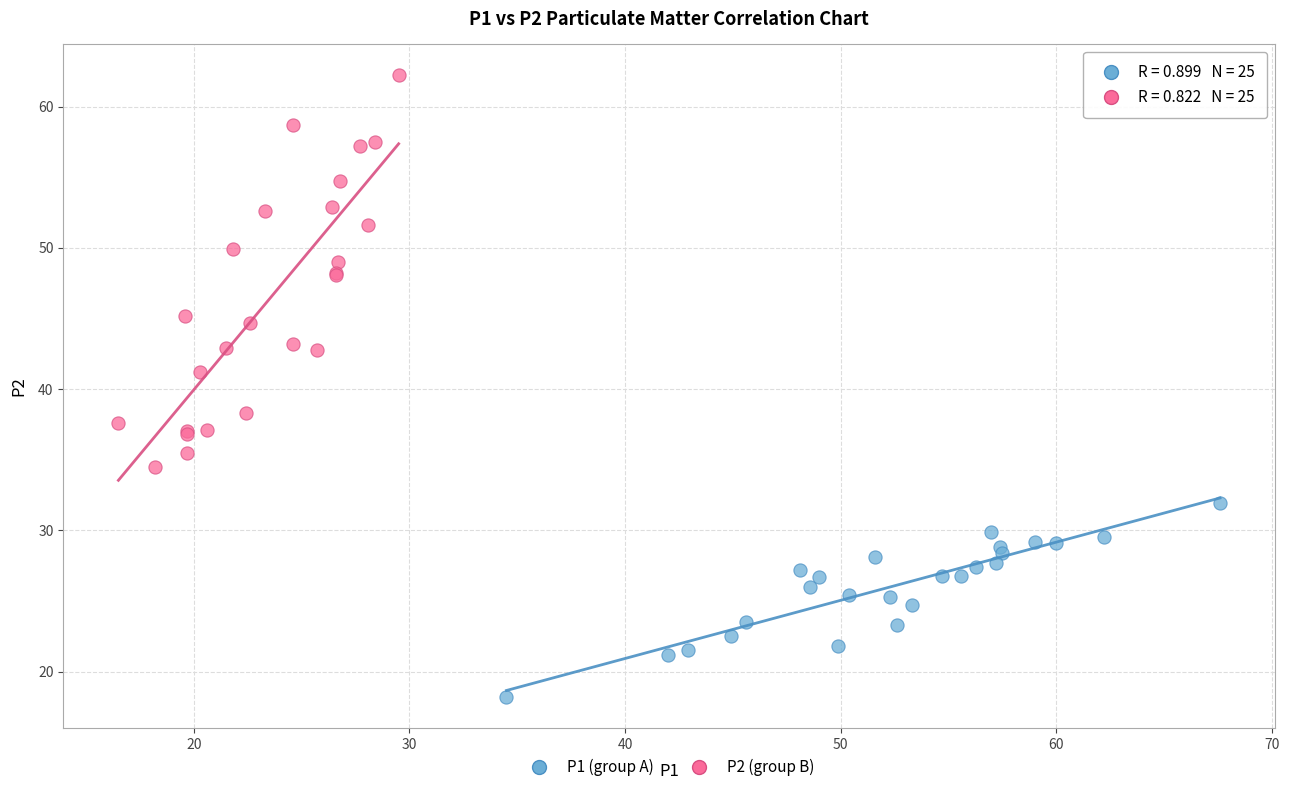

Which series contains the highest Y value?

P2 (group B)